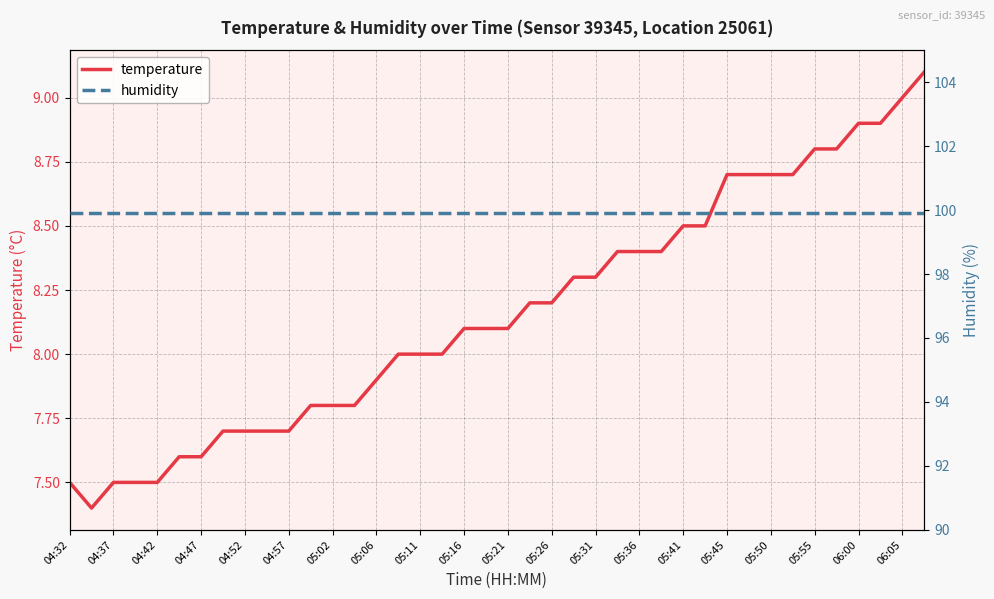

How many interior local valleys does the temperature series have?

1